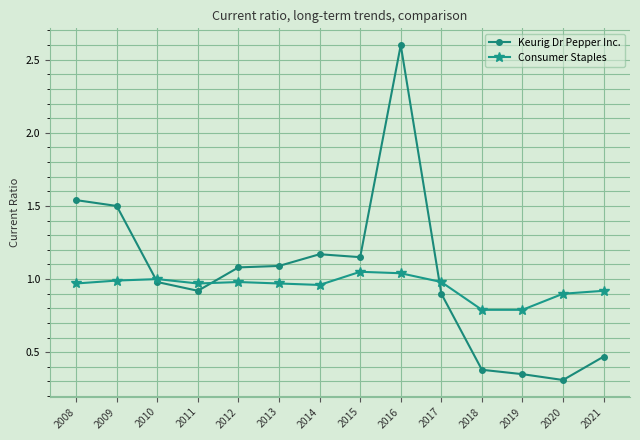

True or false: Consumer Staples has more than 0 points higher than both neighbors.

True